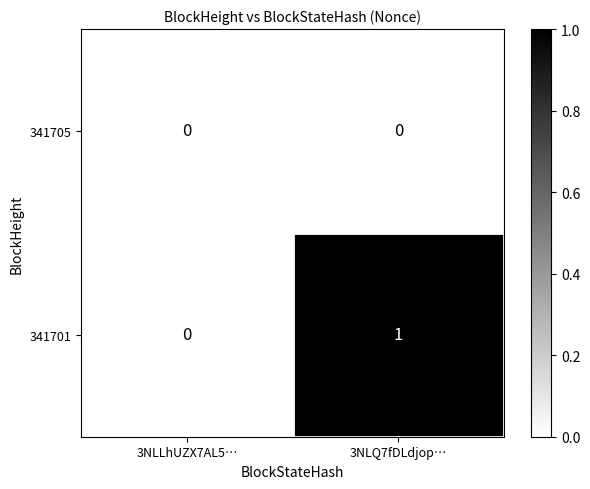

Rank the series by their average value, from lowest to highest.

341705, 341701